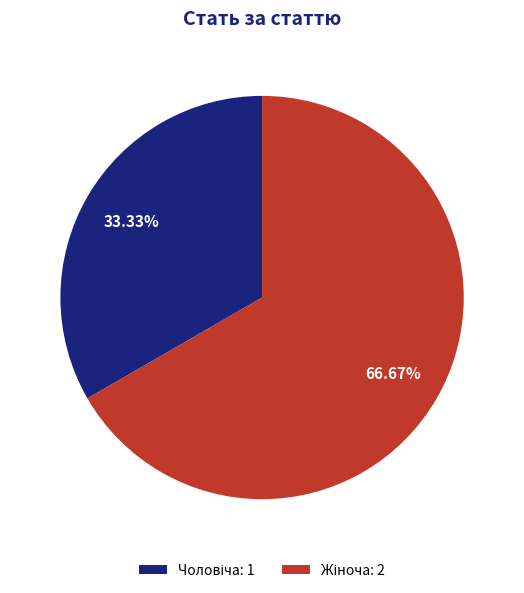

Does any single category account for the majority?

Yes